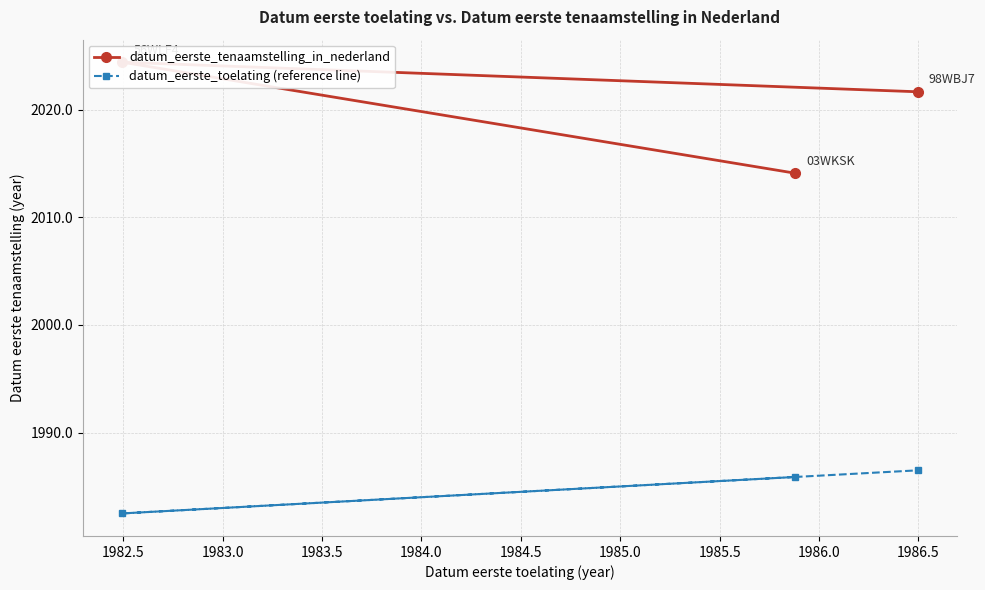

Rank the series by their average value, from lowest to highest.

datum_eerste_toelating (reference line), datum_eerste_tenaamstelling_in_nederland